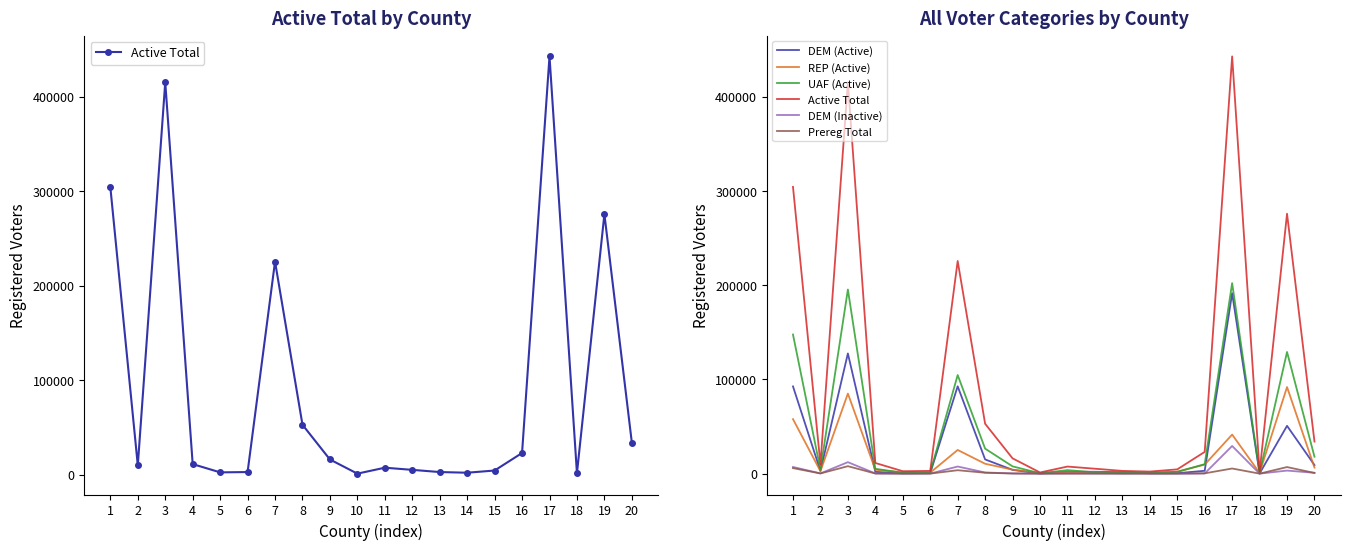

What is the total value across all series at 11?

15085